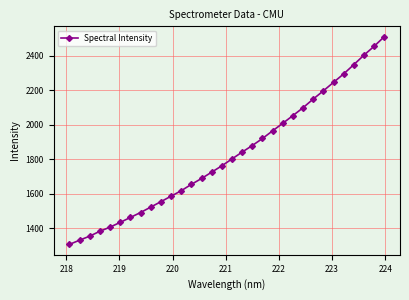

What is the greatest value displayed?

2510.3